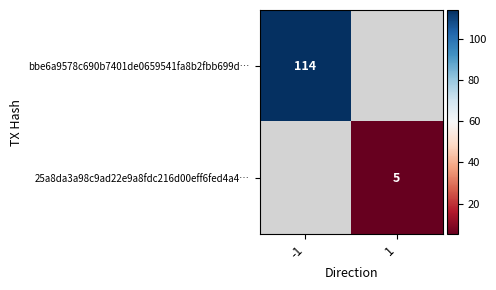

Is it true that 25a8da3a98c9ad22e9a8fdc216d00eff6fed4a4… equals 5 at 1?

True